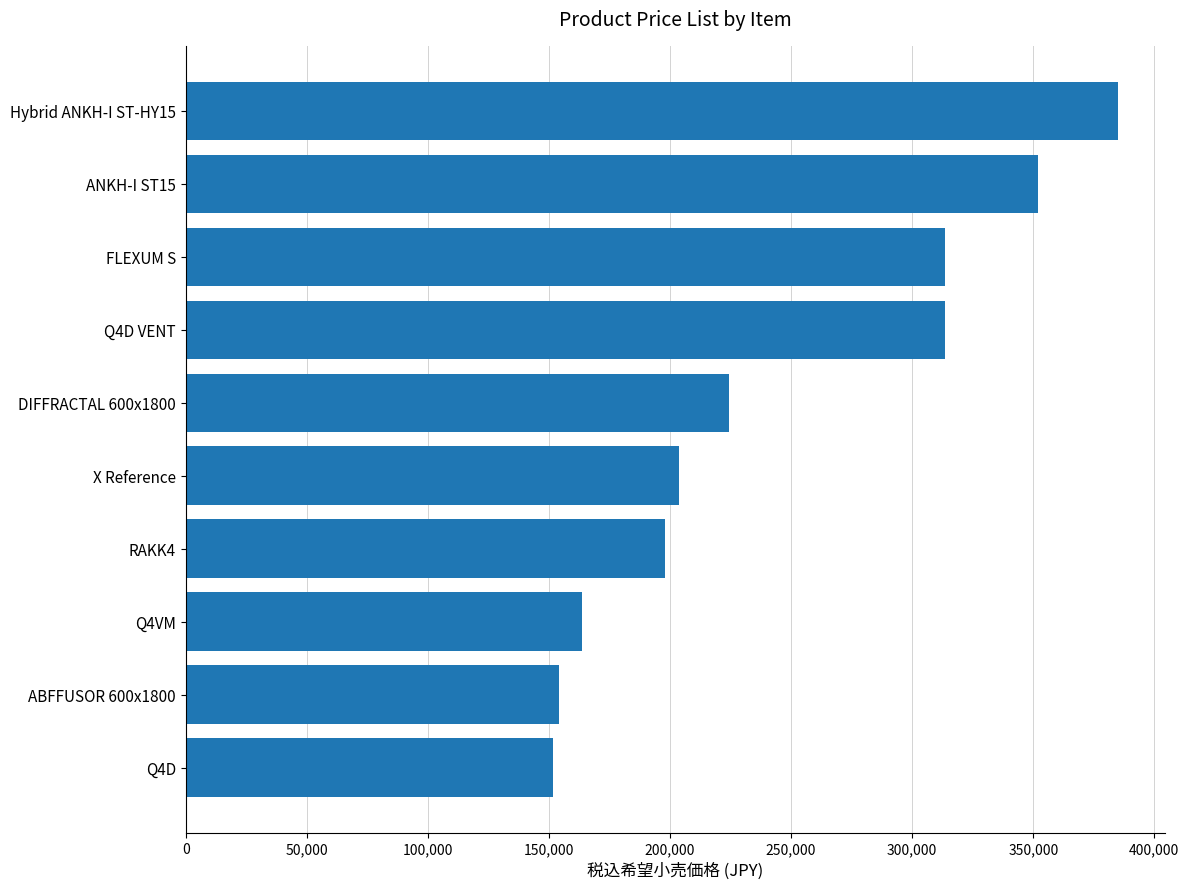

Which label corresponds to the largest value in the chart?

Hybrid ANKH-I ST-HY15